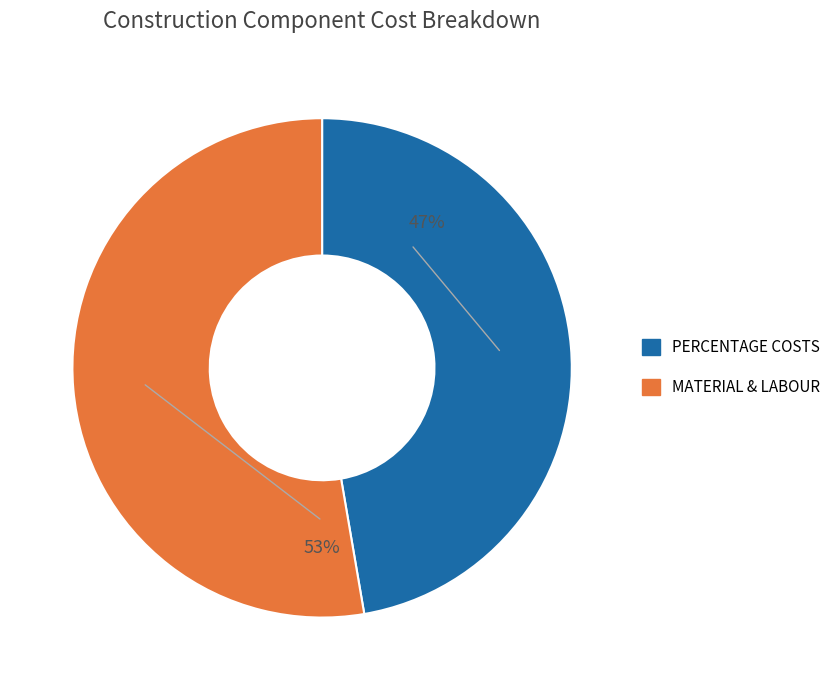

Is there any slice that represents more than half of the pie?

Yes